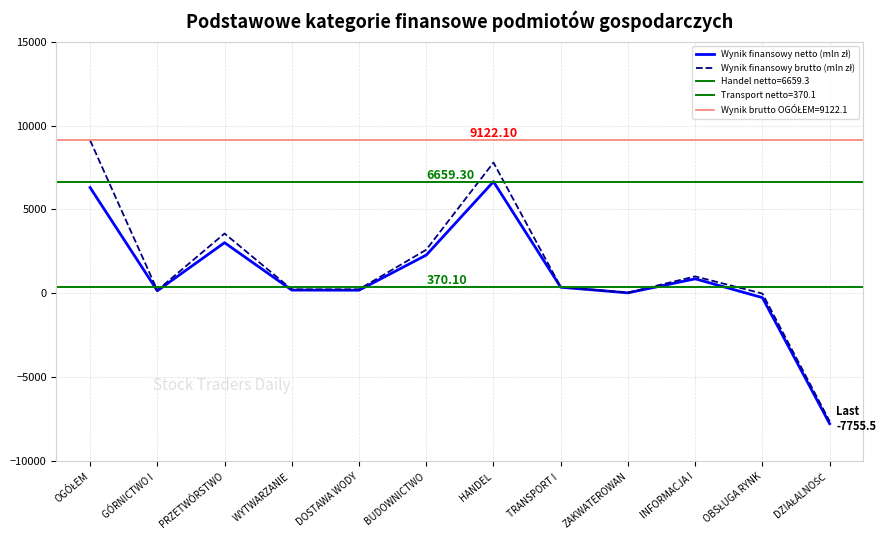

Which has a higher value, DOSTAWA WODY or WYTWARZANIE ?

WYTWARZANIE 